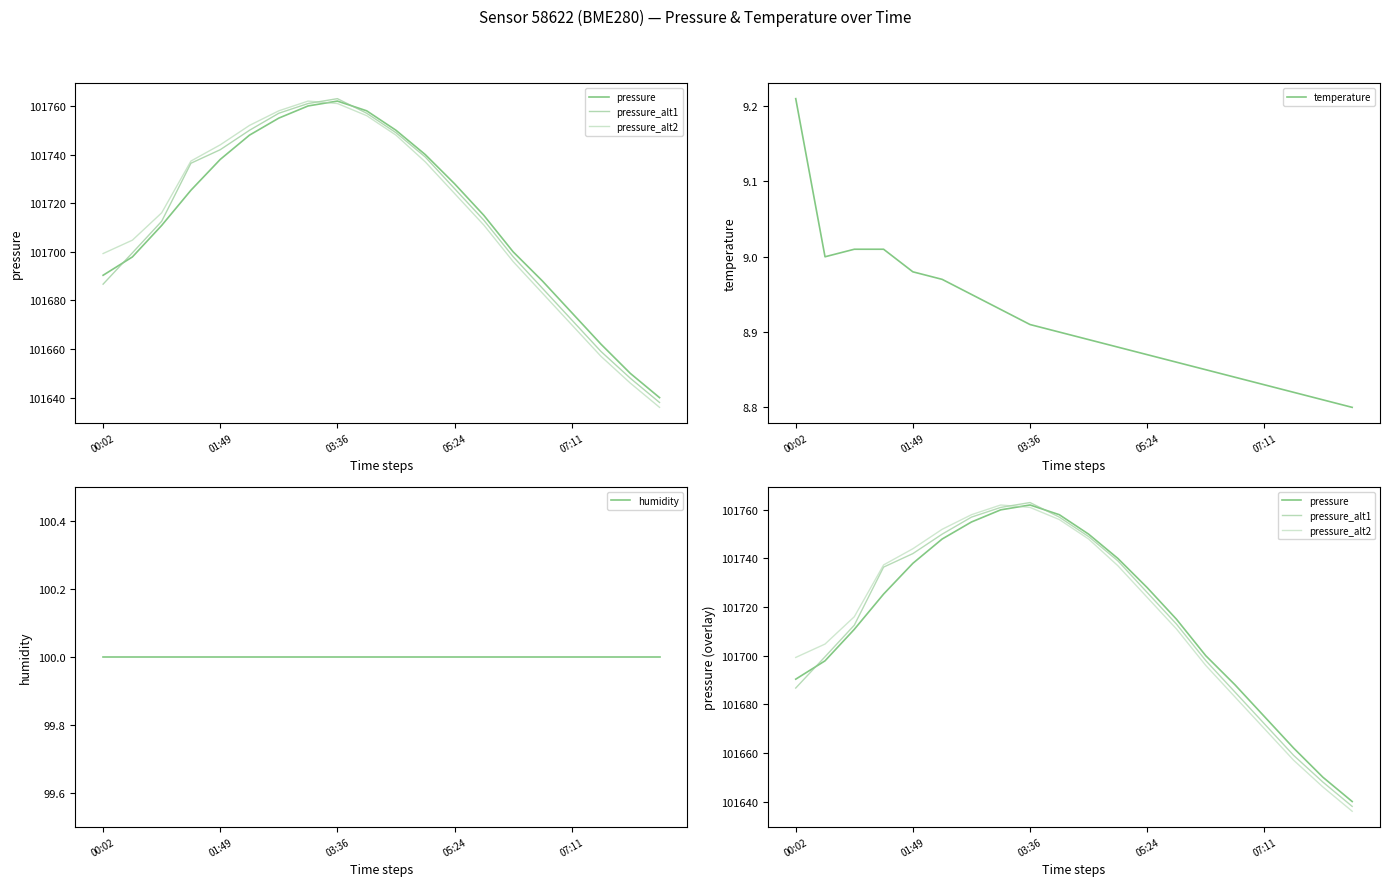

Which has a higher value, 19 or 6?

6